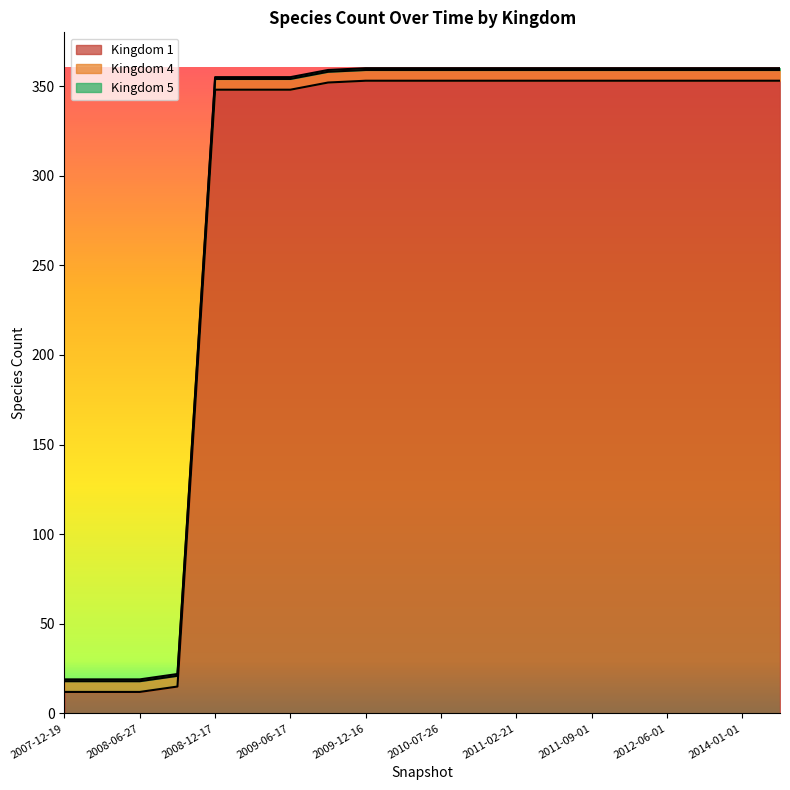

True or false: 5 and 4 intersect in this chart.

False